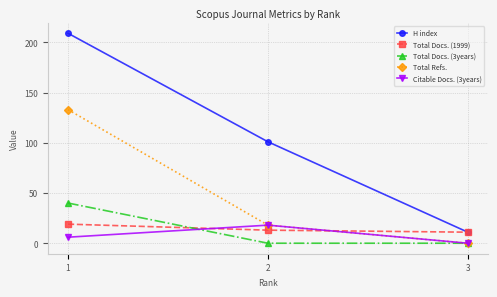

What is the value of the Total Docs. (1999) point at the 1st from the left?

19